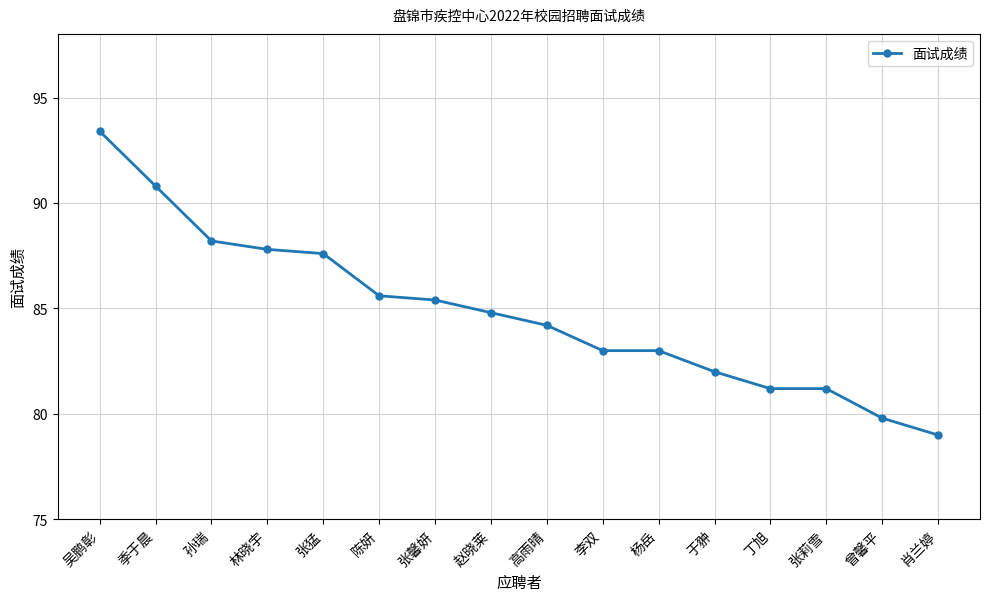

The value at 吴鹏彰 is 63.6. True or false?

False